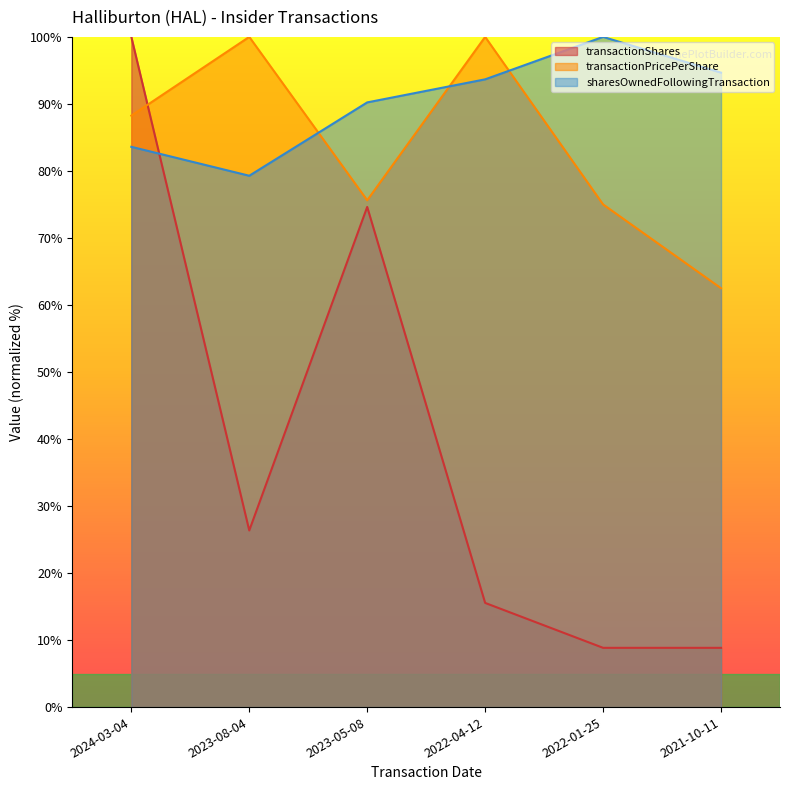

What is the spread (max minus min) of values at 2021-10-11?

85.8